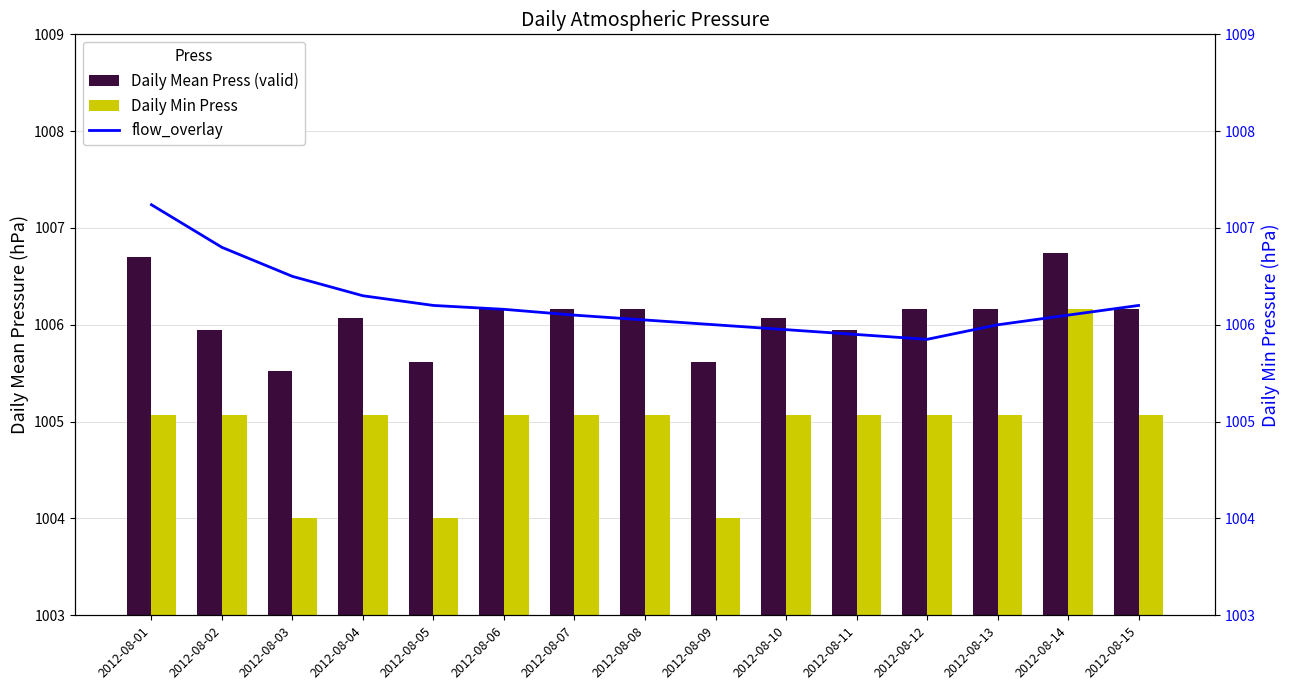

Between 2012-08-02 and 2012-08-07, which series saw the biggest shift?

flow_overlay